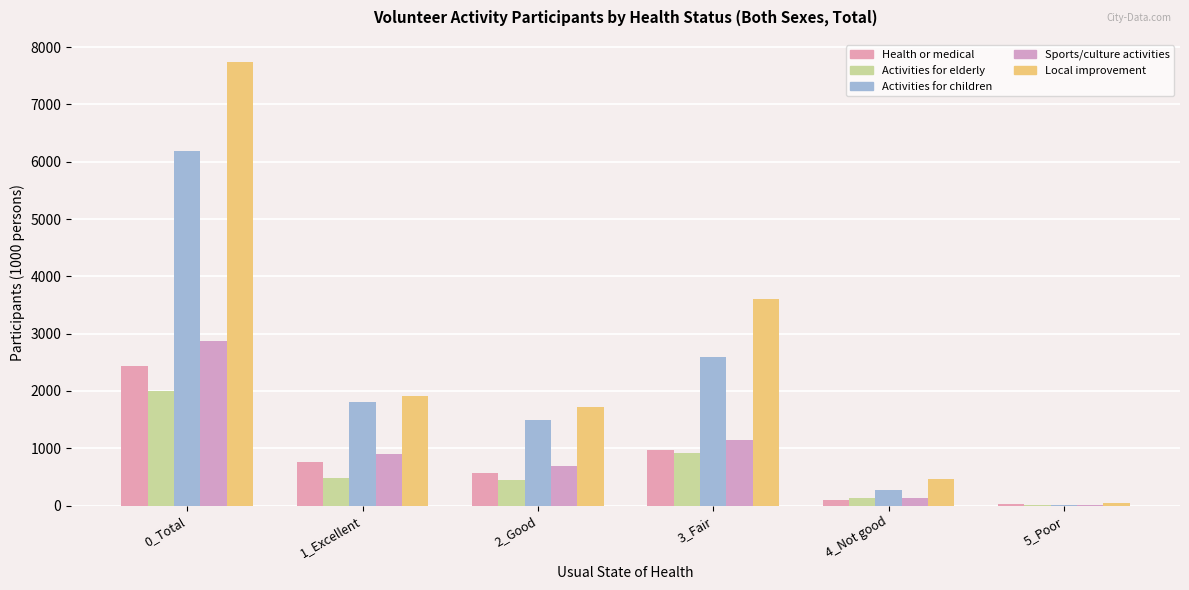

How many categories are shown in the chart?

6